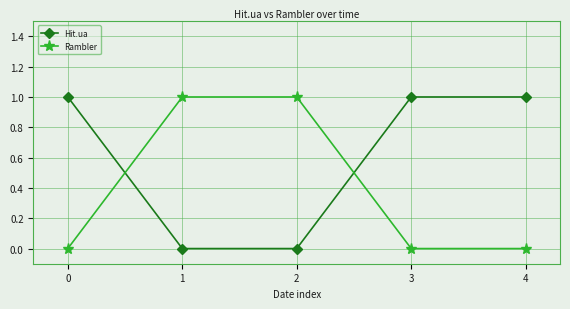

Between which two adjacent categories do Hit.ua and Rambler first intersect?

0 and 1